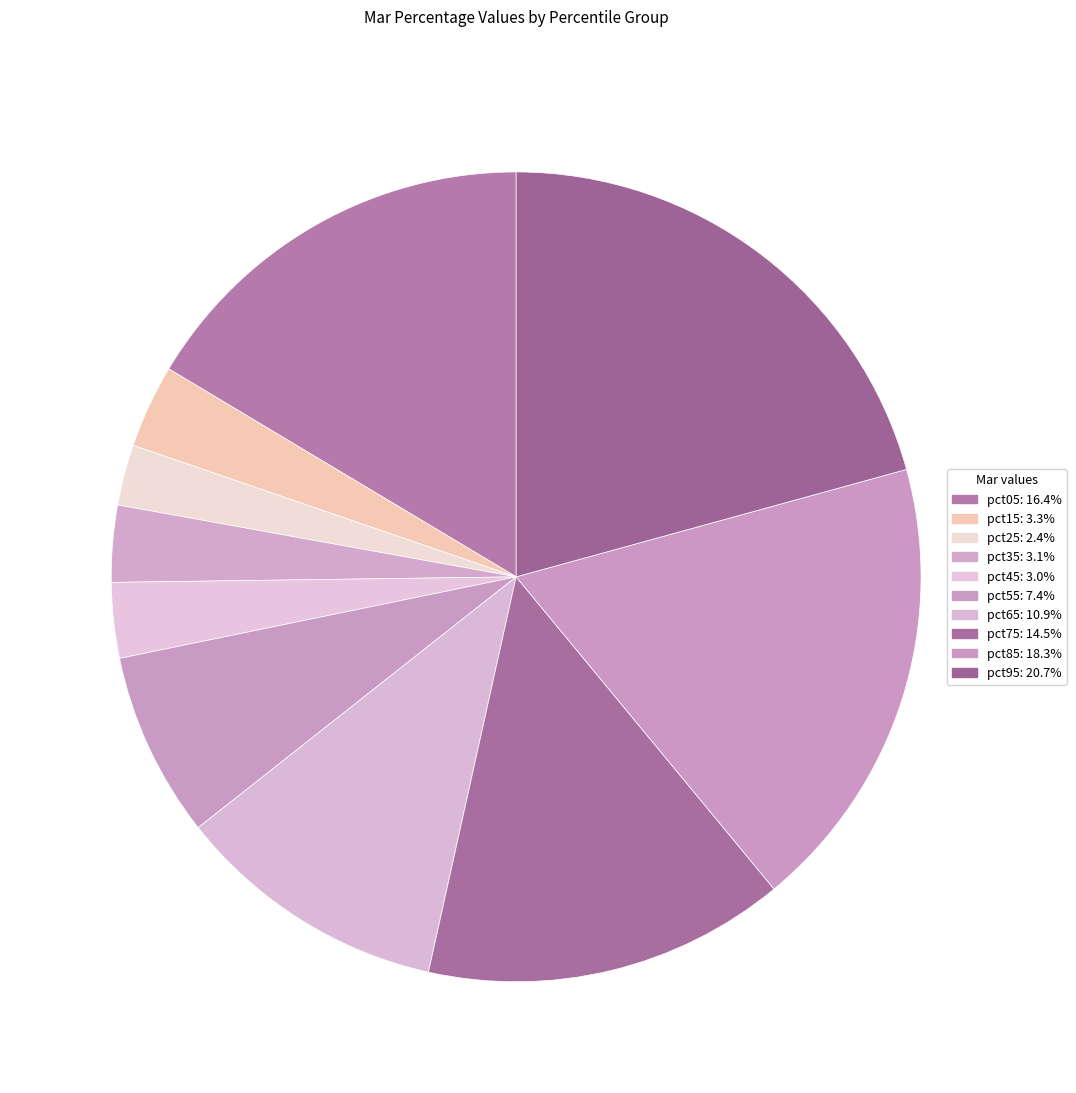

How many slices are in this pie chart?

10